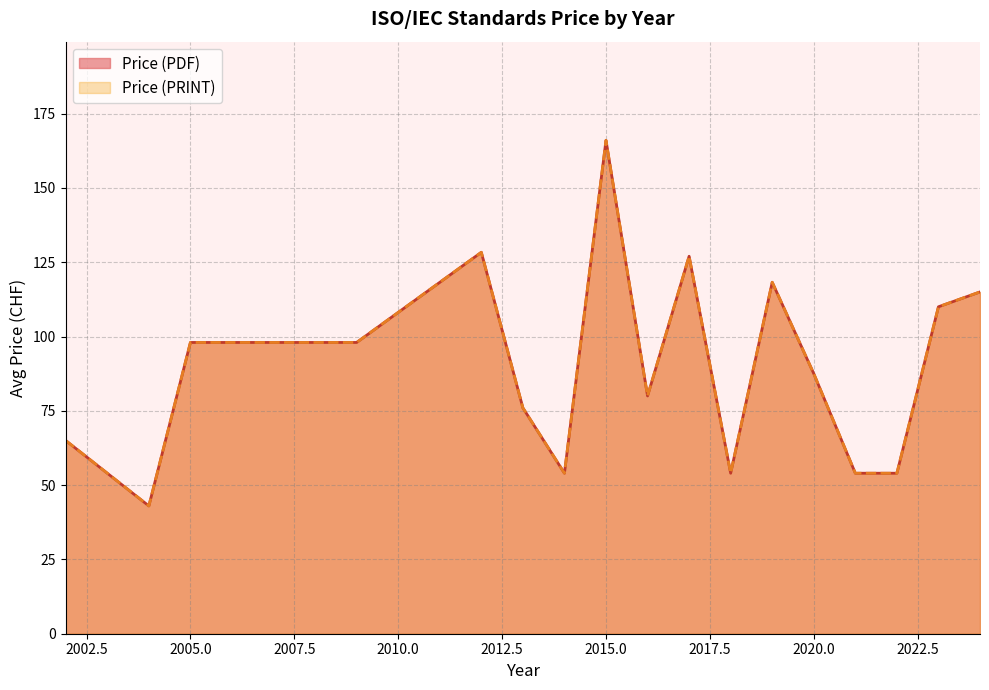

True or false: Price (PDF) has more than 1 interior local peaks.

True